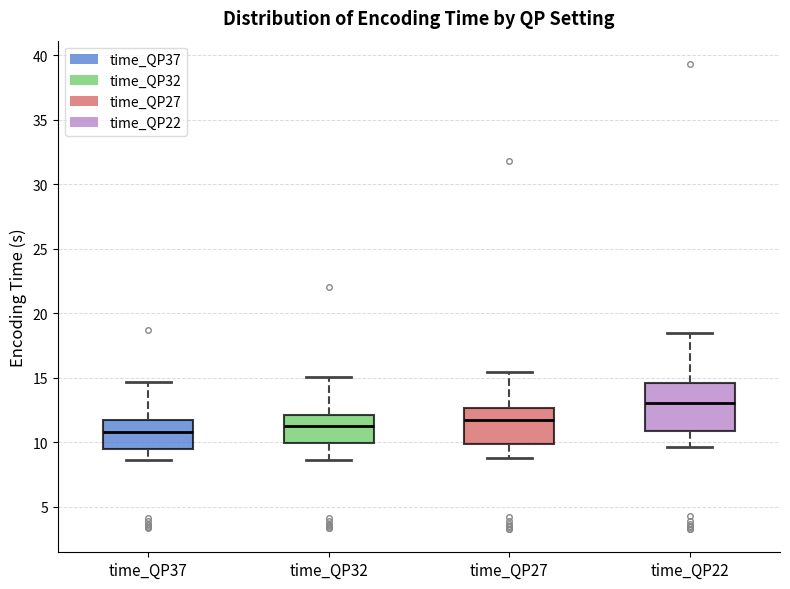

Reading left to right, transcribe this box plot: for each box, give where its median line is, the range the box spans, and where its two whiskers end, as read against the y-axis. The values are not printed on the chart, so give them approximately, as read against the axis.

time_QP37: median 11.0, box 9.5 to 11.5, whiskers 8.5 to 14.5
time_QP32: median 11.0, box 10.0 to 12.0, whiskers 8.5 to 15.0
time_QP27: median 11.5, box 10.0 to 12.5, whiskers 9.0 to 15.5
time_QP22: median 13.0, box 11.0 to 14.5, whiskers 9.5 to 18.5